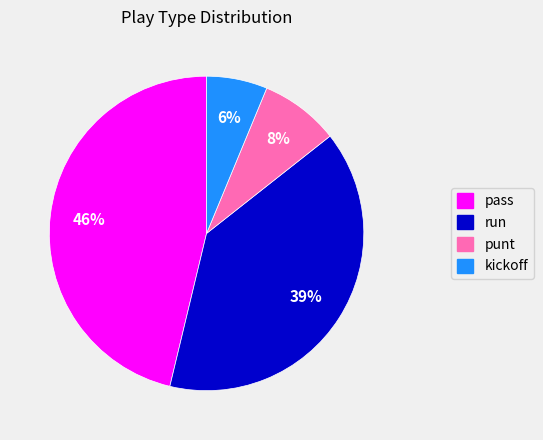

To the nearest percent, what portion does run represent?

39%